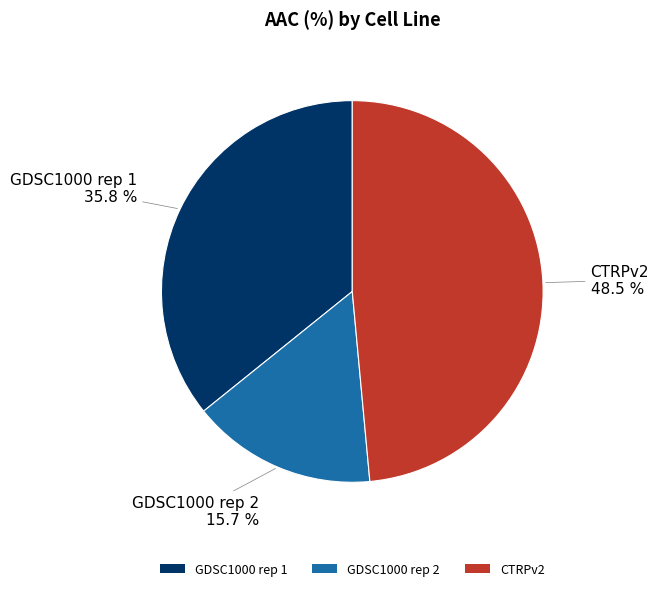

Which category has the biggest portion of the pie?

CTRPv2